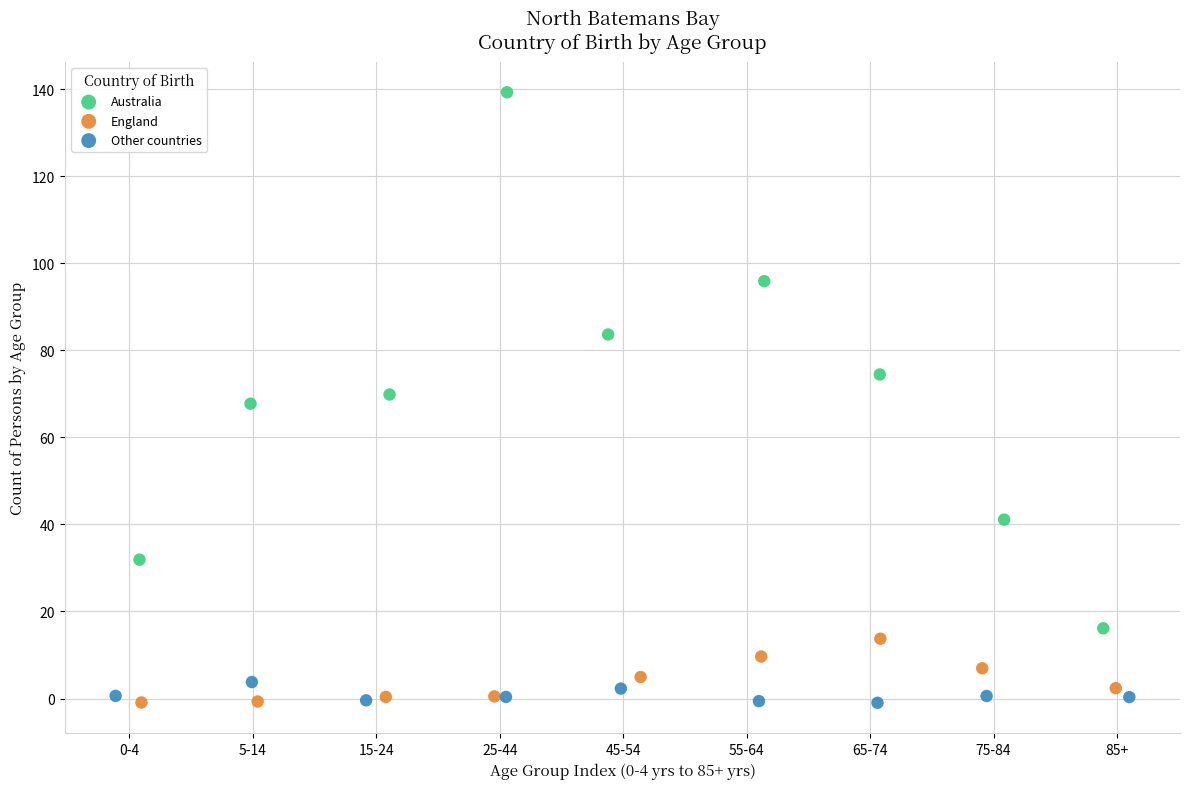

What are all the series names shown in the legend?

Australia, England, Other countries